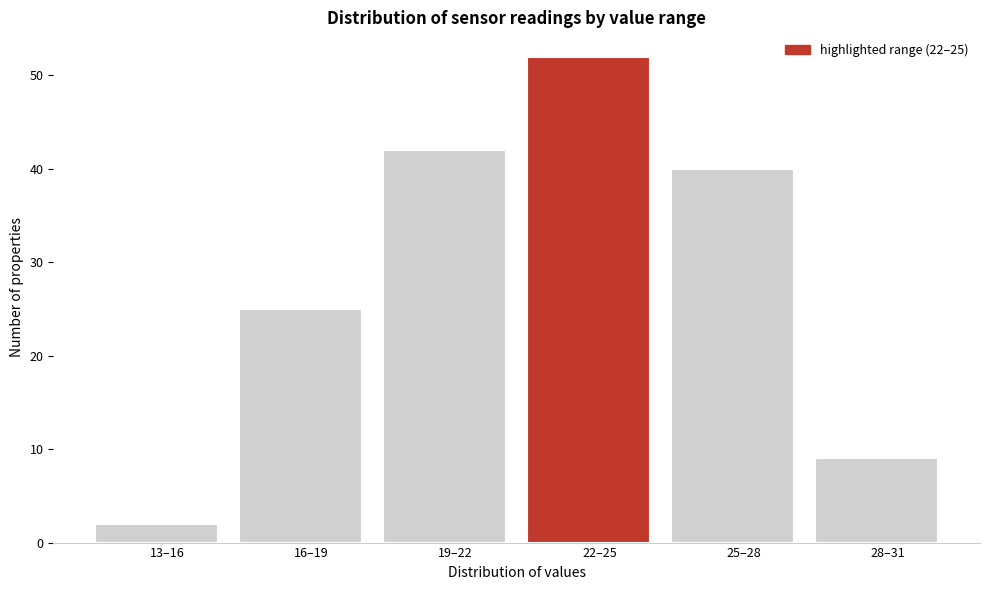

Reading right to left, what are all the values shown in this chart?

9	40	52	42	25	2